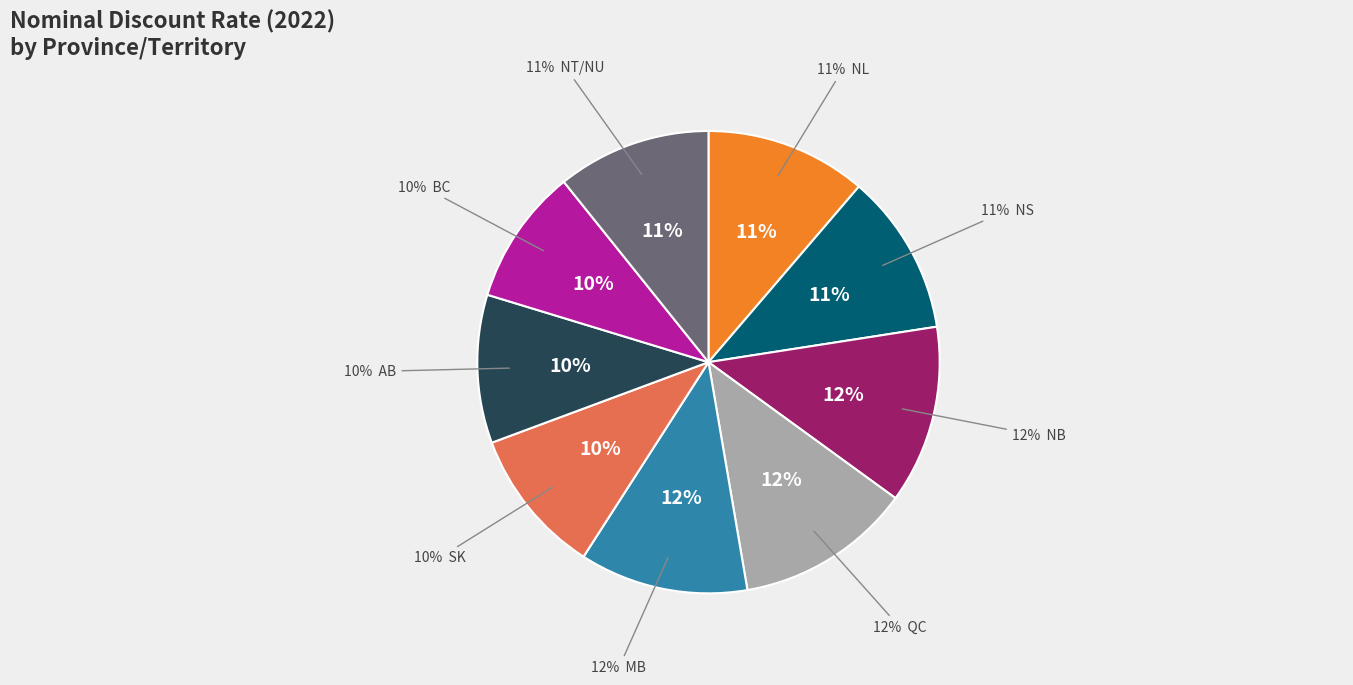

Does NB represent more than half of the total?

No